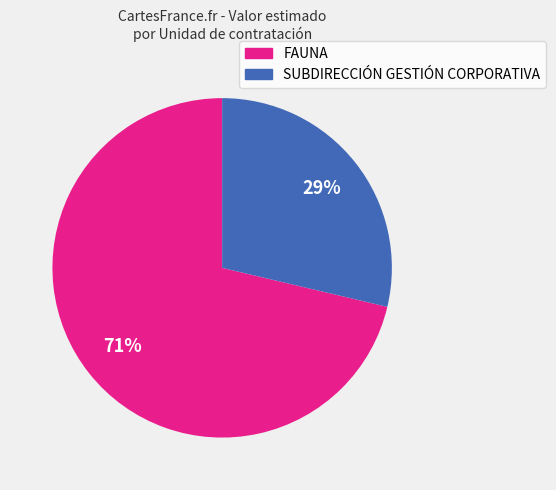

The FAUNA slice represents 71% of the pie. True or false?

True